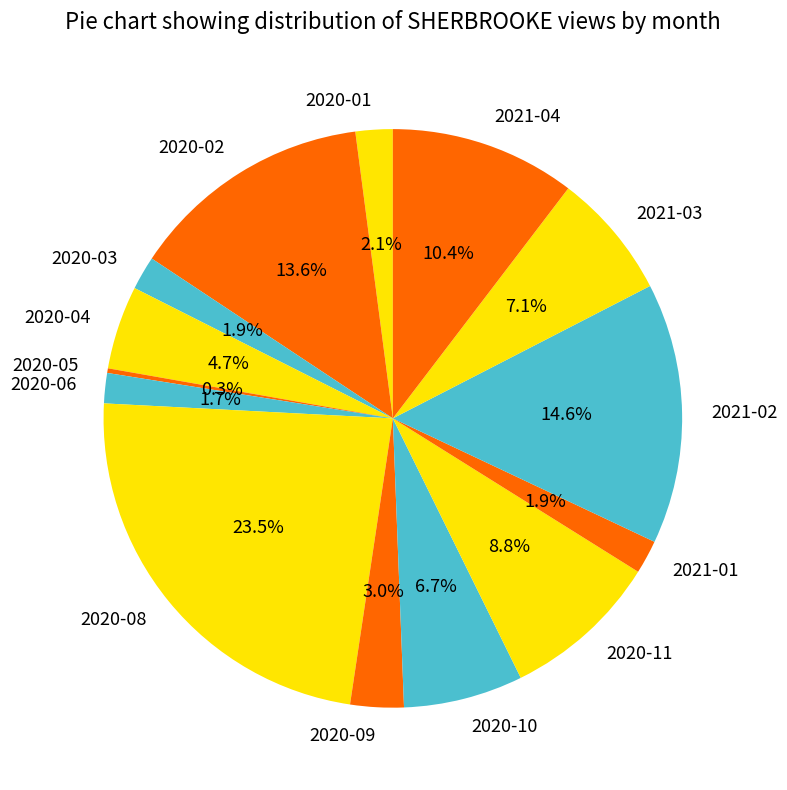

What is the largest slice in the pie chart?

2020-08